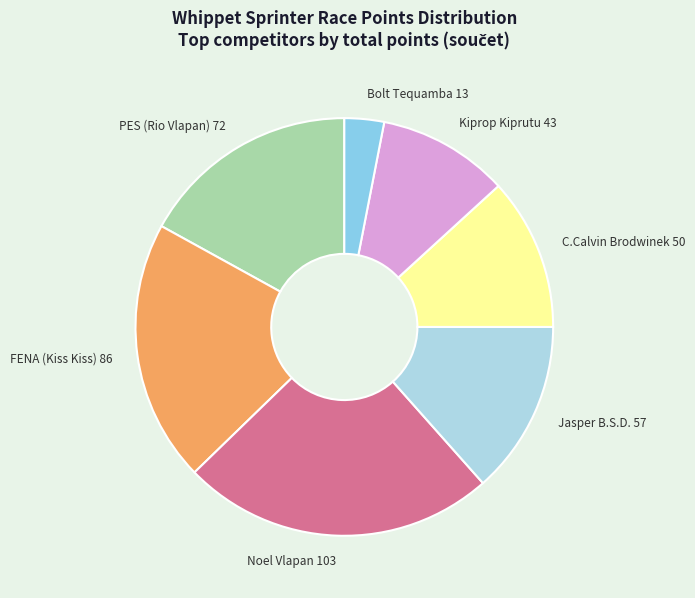

Between PES (Rio Vlapan) 72 and Noel Vlapan 103, which is larger?

Noel Vlapan 103